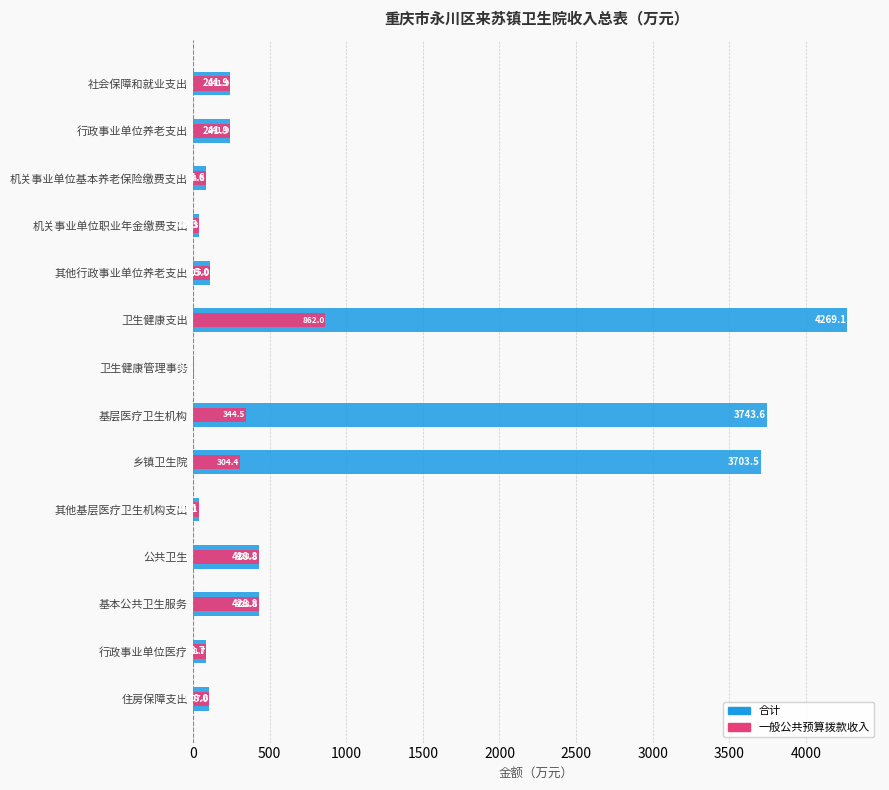

Is the value of 一般公共预算拨款收入 at 其他基层医疗卫生机构支出 greater than the value of 合计 at 机关事业单位职业年金缴费支出?

No